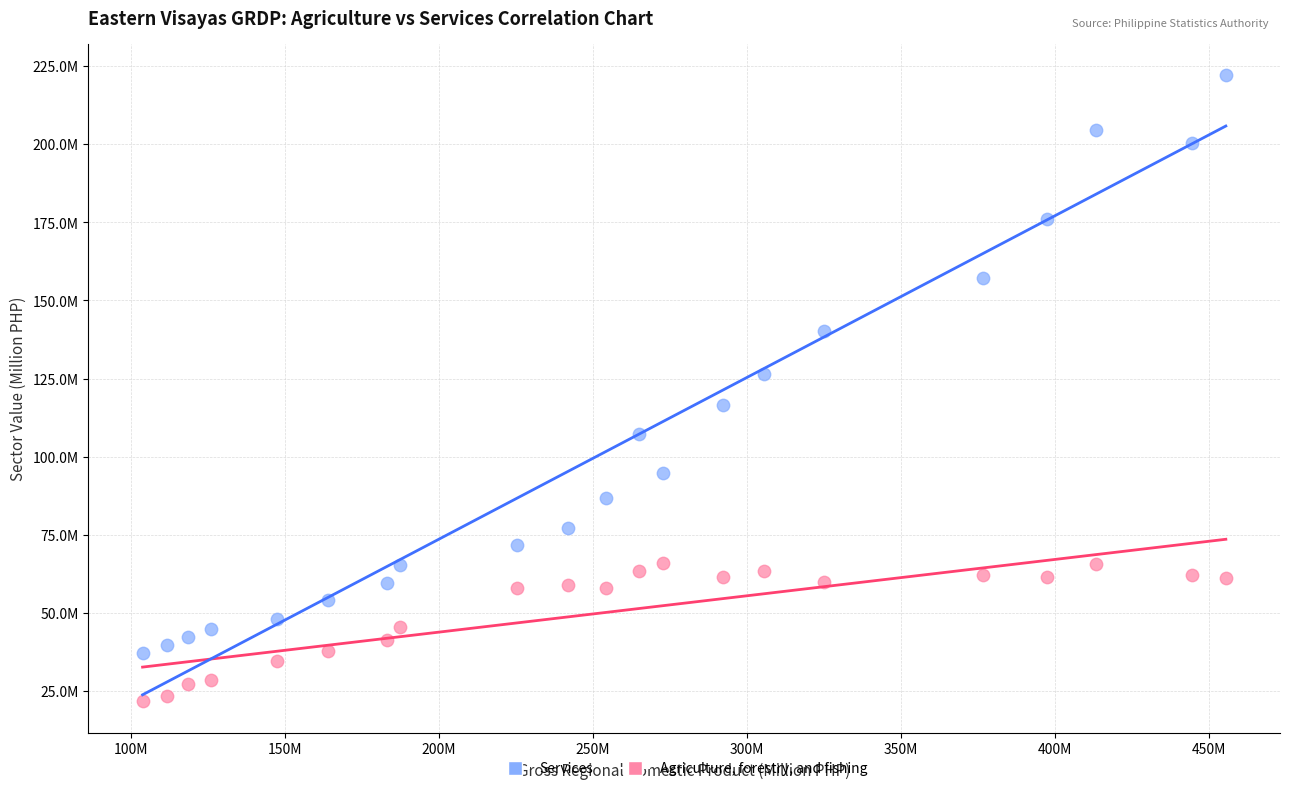

What are all the series names shown in the legend?

Services, Agriculture, forestry, and fishing